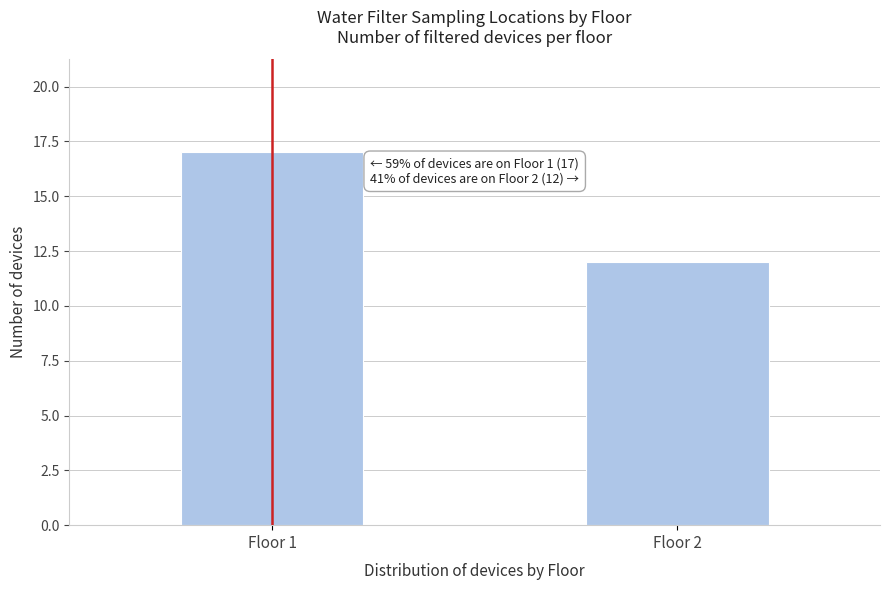

Reading right to left, extract all data points from this chart.

12	17